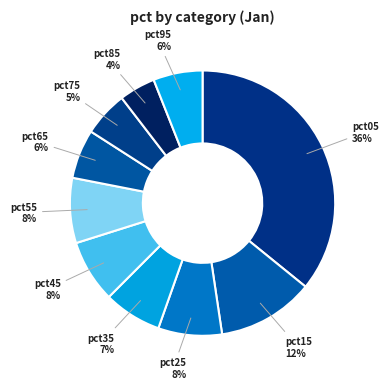

Is it true that pct35 is 1% of the pie?

False